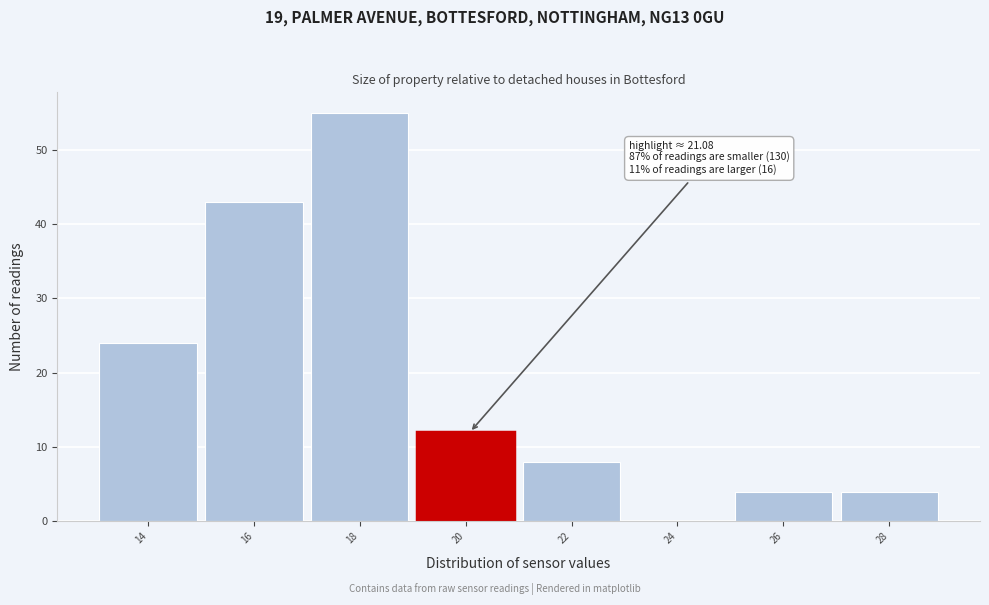

Reading left to right, transcribe all the data shown in this chart.

14=24	16=43	18=55	20=12	22=8	24=0	26=4	28=4